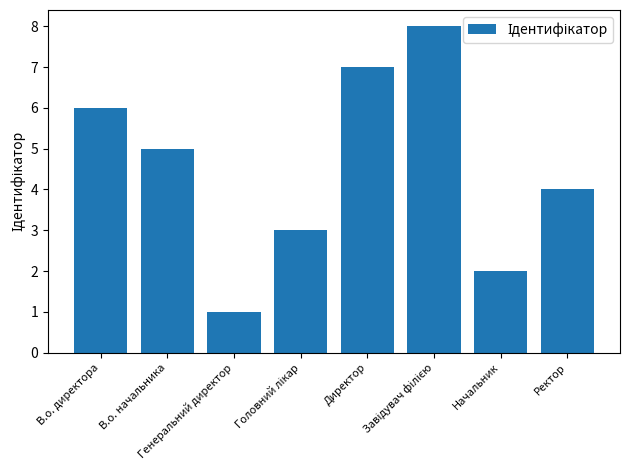

What is the label of the 7th bar from the right?

В.о. начальника